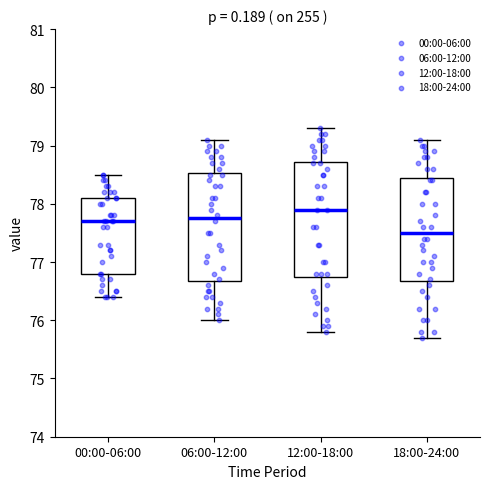

Which box has the highest median line?

12:00-18:00